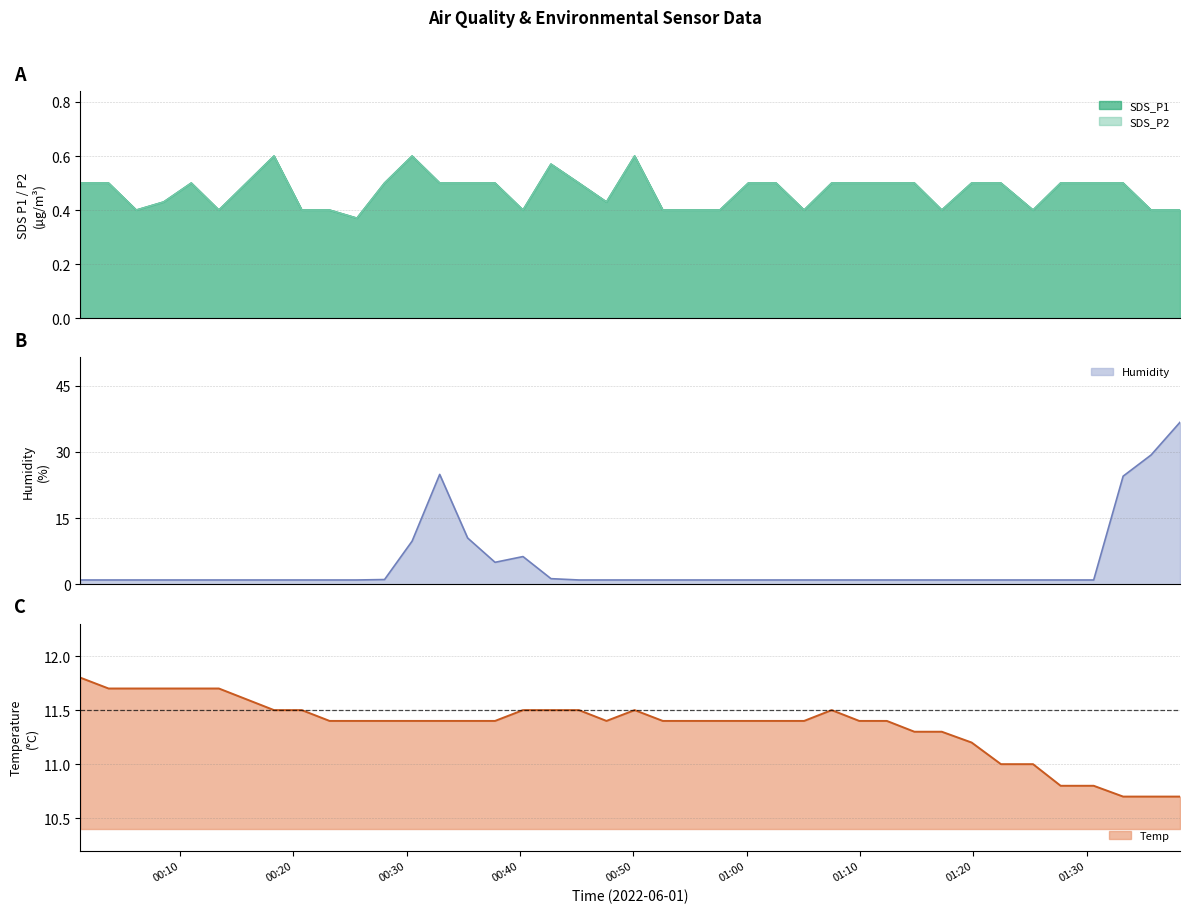

What is the label of the 37th point from the right?

2022/06/01 00:08:34